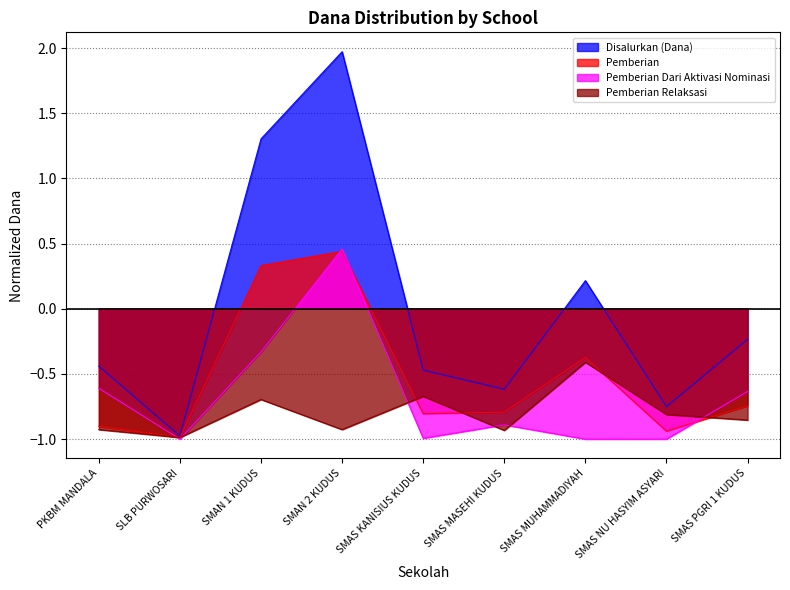

What is the label of the 3rd point from the left?

SMAN 1 KUDUS